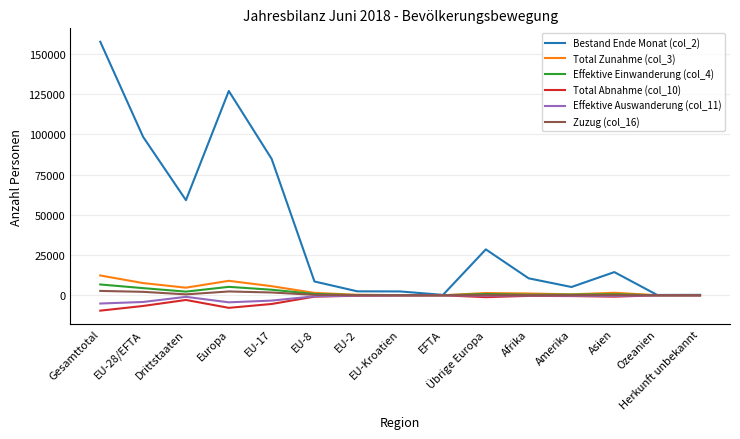

Is it true that Total Zunahme (col_3) equals 7584 at EU-28/EFTA?

True